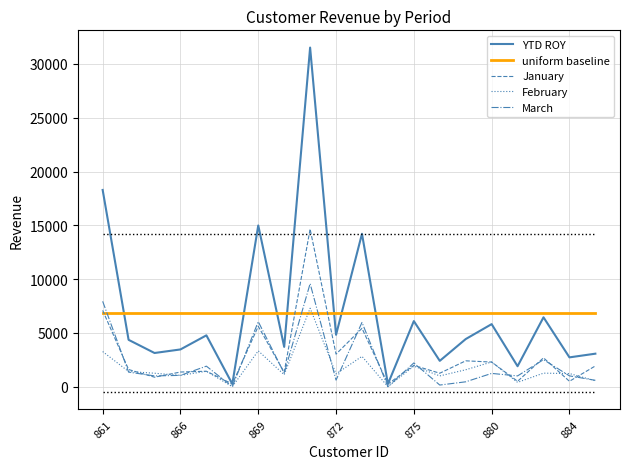

What is the maximum value shown in the chart?

31526.7